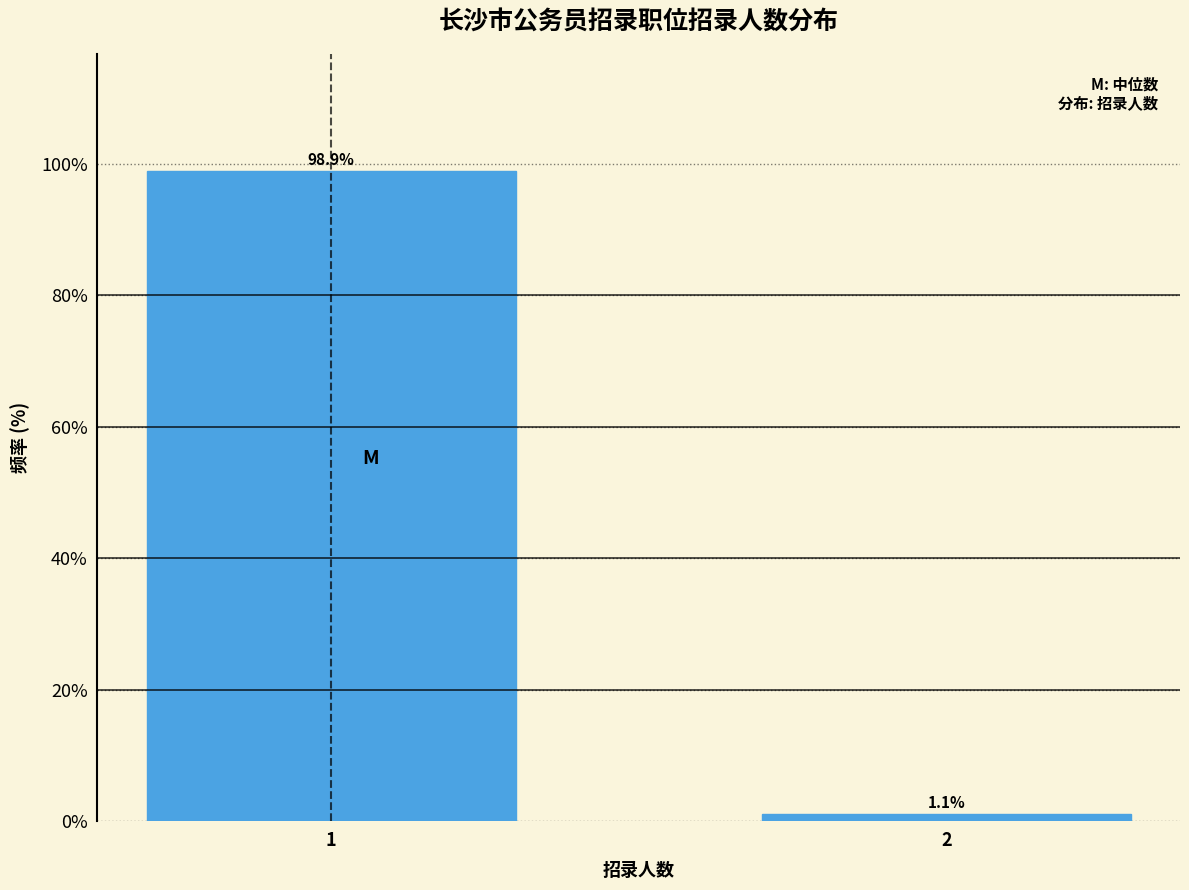

Reading left to right, list all the values displayed in this chart.

1=98.9	2=1.1